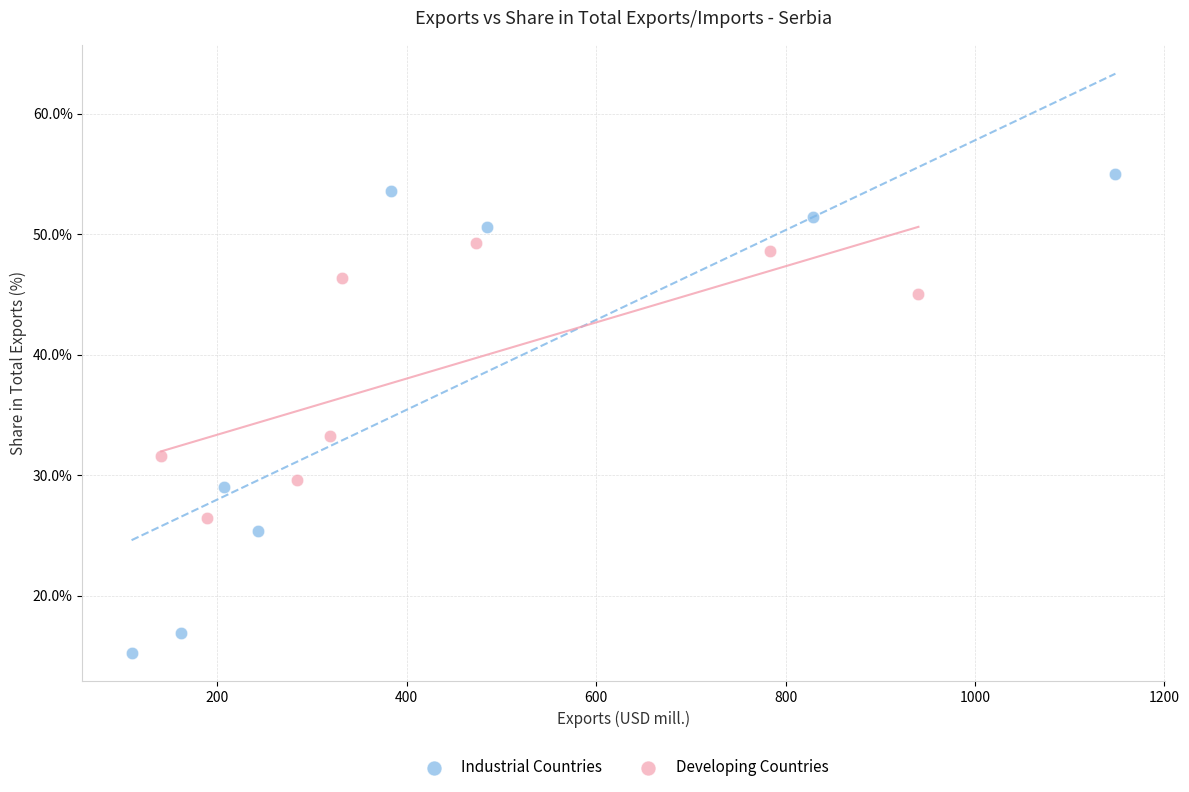

What are all the series names shown in the legend?

Industrial Countries, Developing Countries